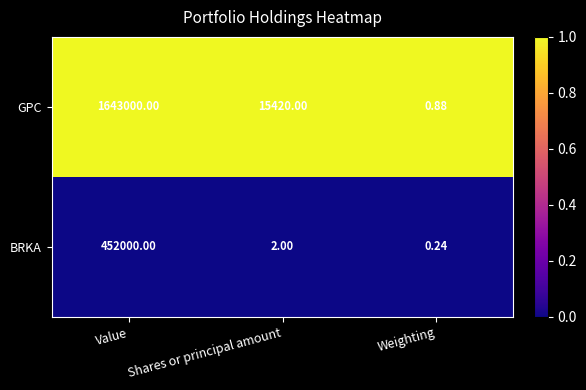

Which series changed the most between Value and Shares or principal amount?

GPC